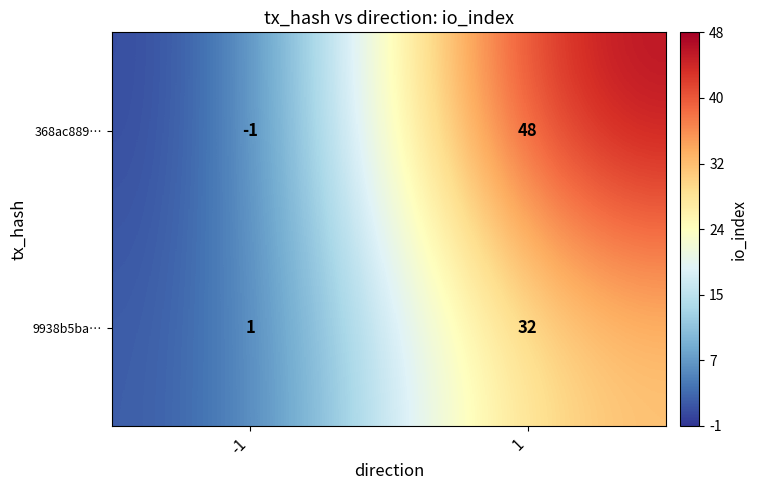

Is it true that 9938b5ba… equals 32 at 1?

True